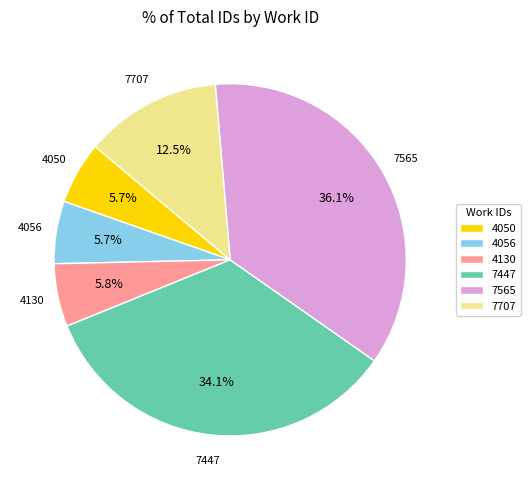

Between 4130 and 7447, which is larger?

7447